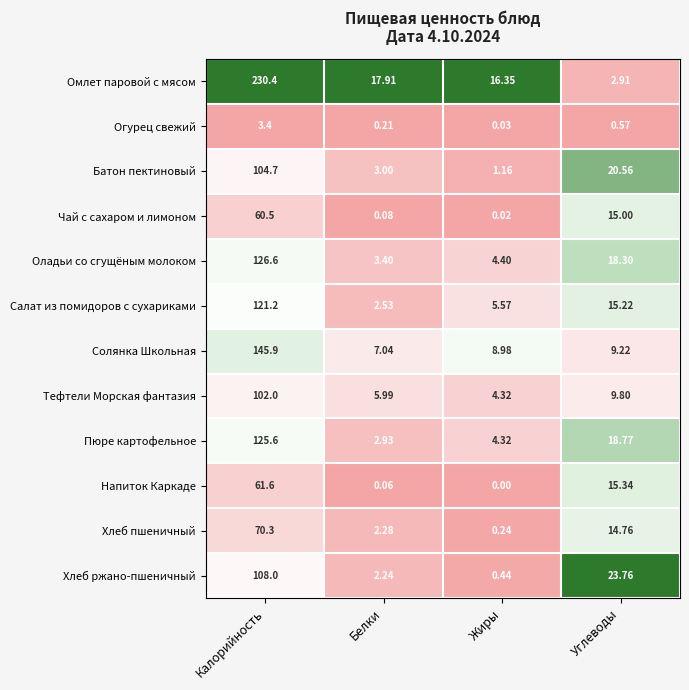

Between Калорийность and Белки, which series saw the biggest shift?

Омлет паровой с мясом